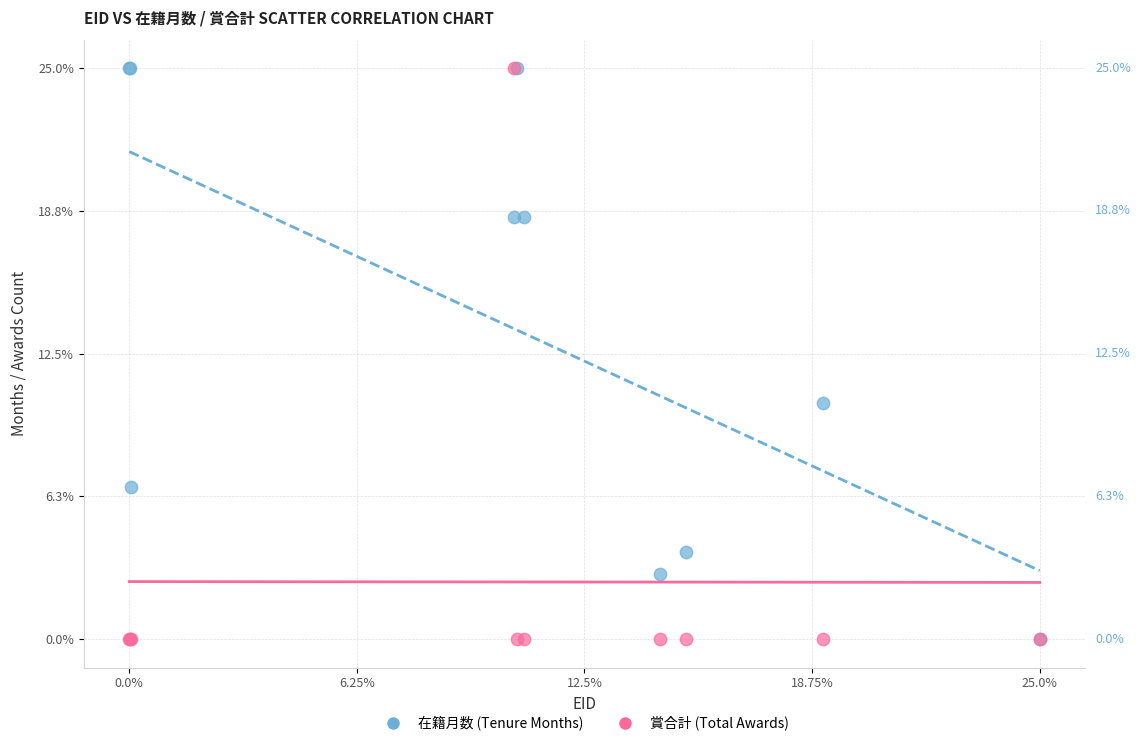

What are all the series names shown in the legend?

在籍月数 (Tenure Months), 賞合計 (Total Awards)